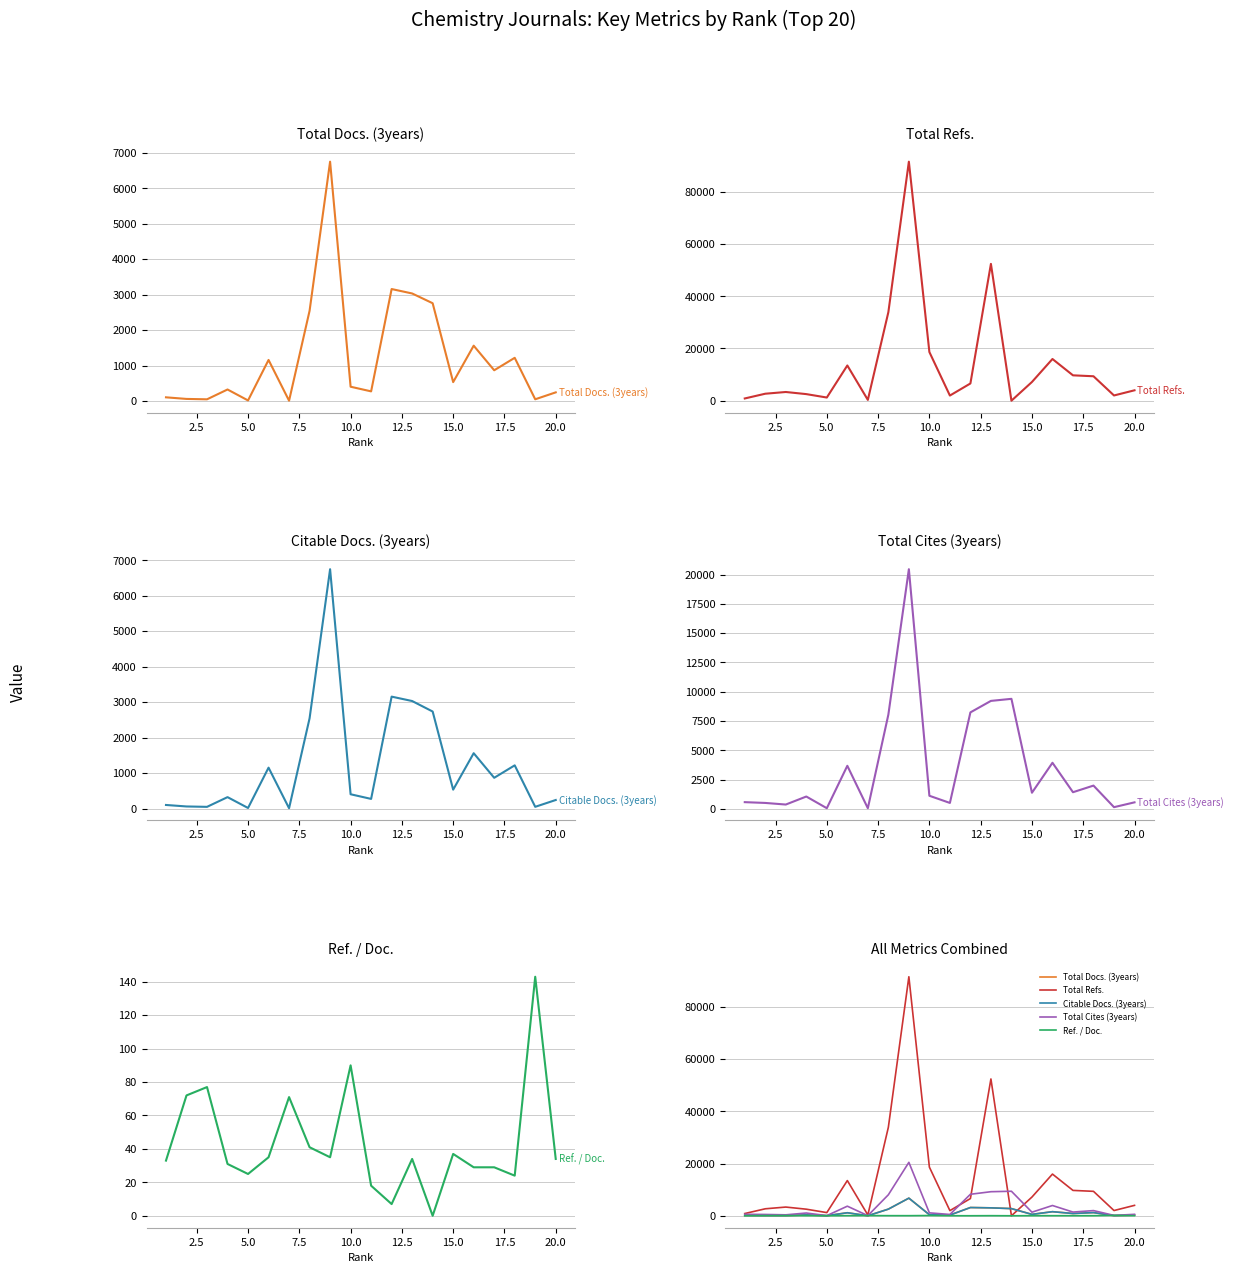

How many lines are shown in the chart?

5